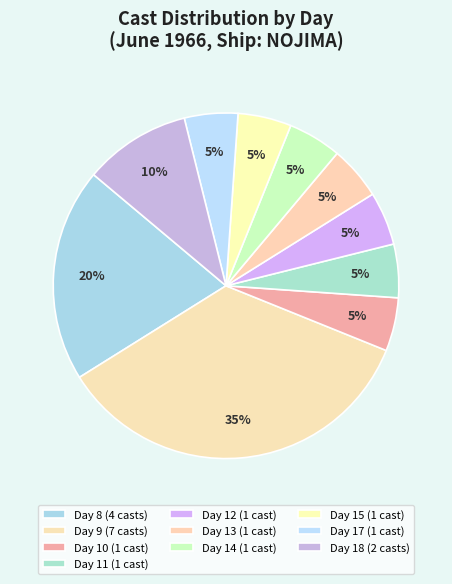

Which category has the biggest portion of the pie?

Day 9